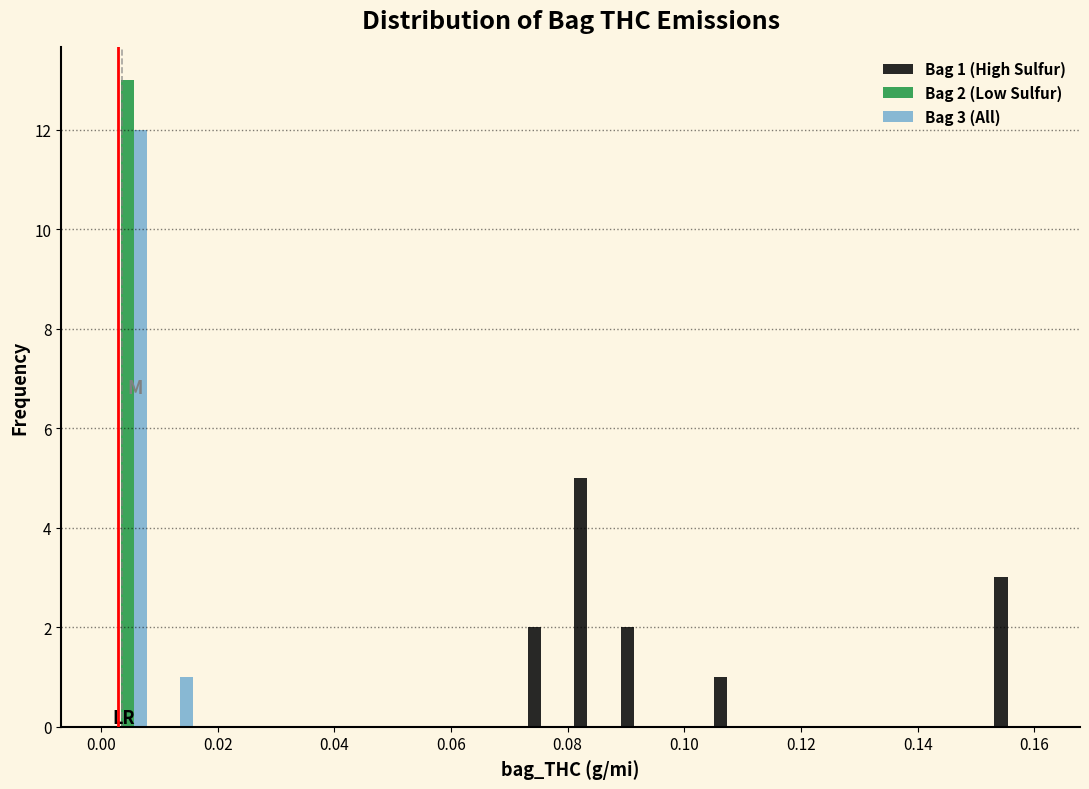

In the Bag 1 (High Sulfur) series, which range on the x-axis has the tallest bar?

0.080 to 0.088